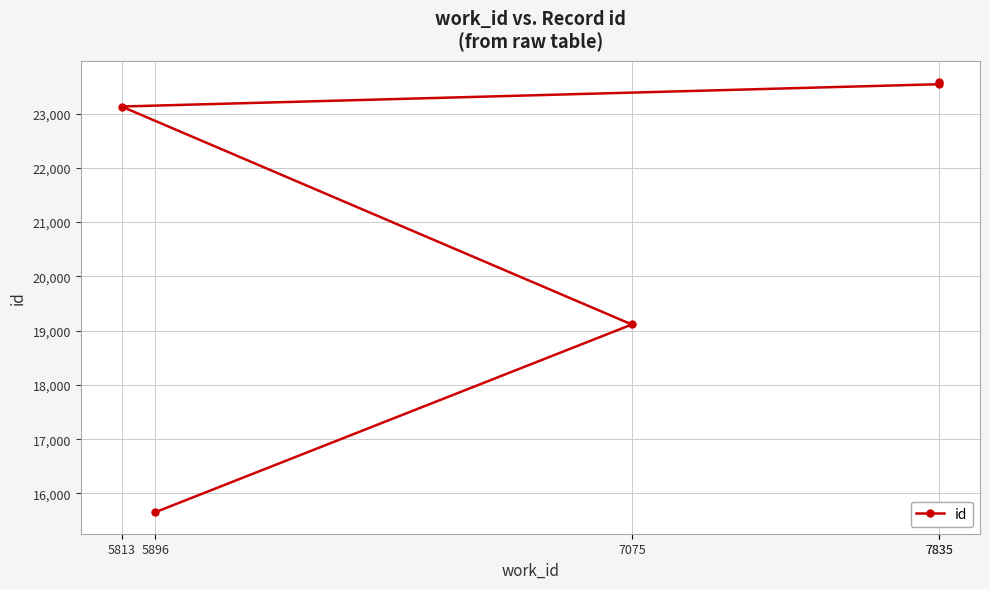

List the labels in order of value, largest first.

7835, 7835, 5813, 7075, 5896